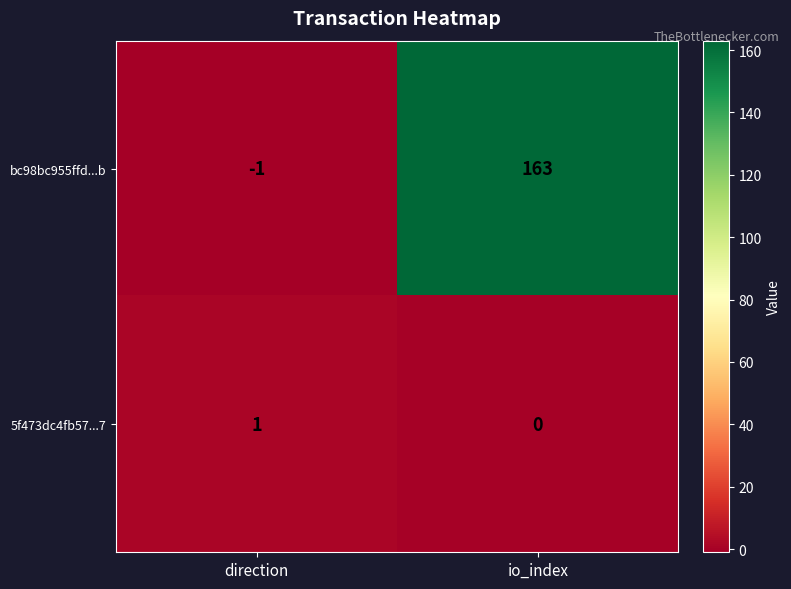

Reading left to right, what are all the values shown in this chart?

bc98bc955ffd...b: direction=-1	io_index=163
5f473dc4fb57...7: direction=1	io_index=0